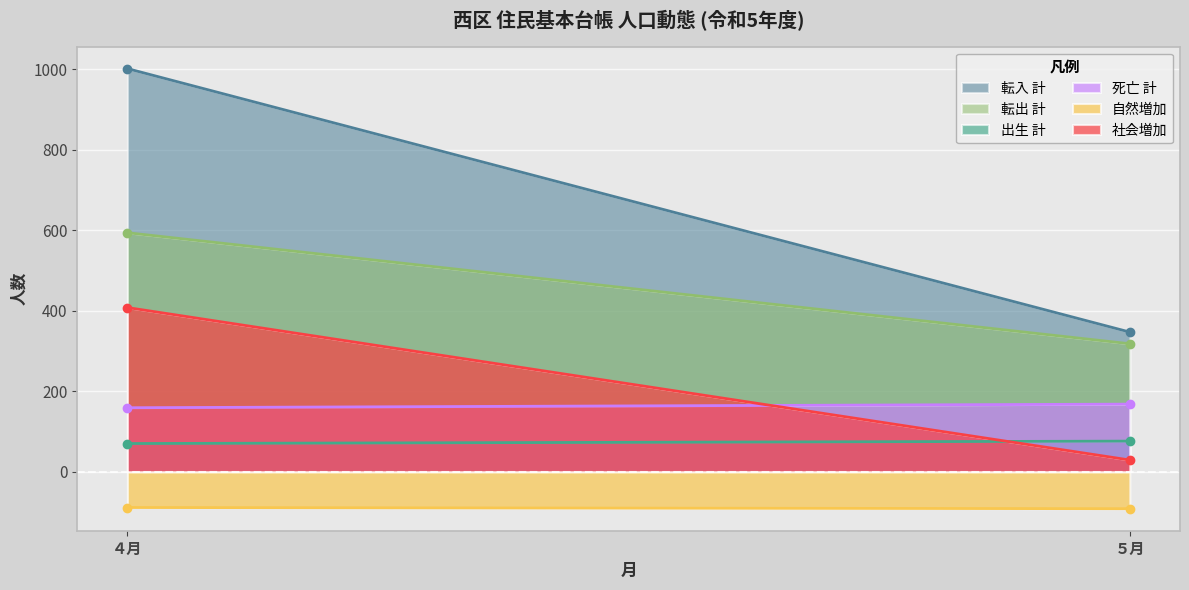

What is the total value across all series at ５月?

846